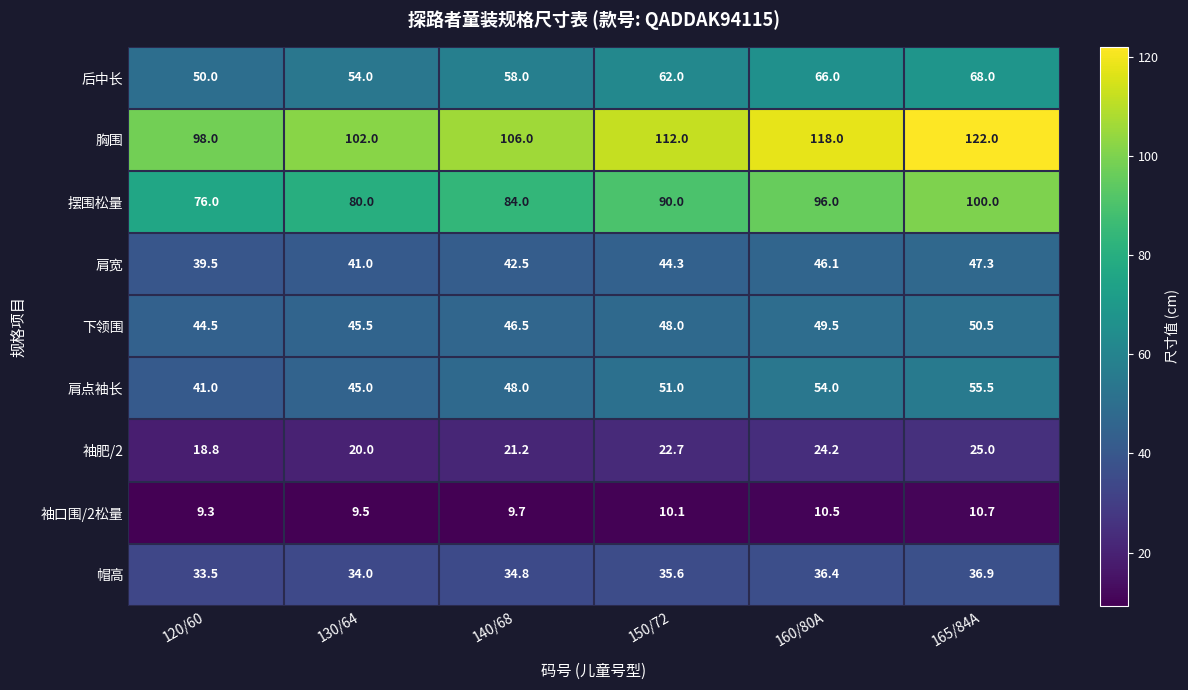

Is it true that 肩宽 equals 42.5 at 140/68?

True